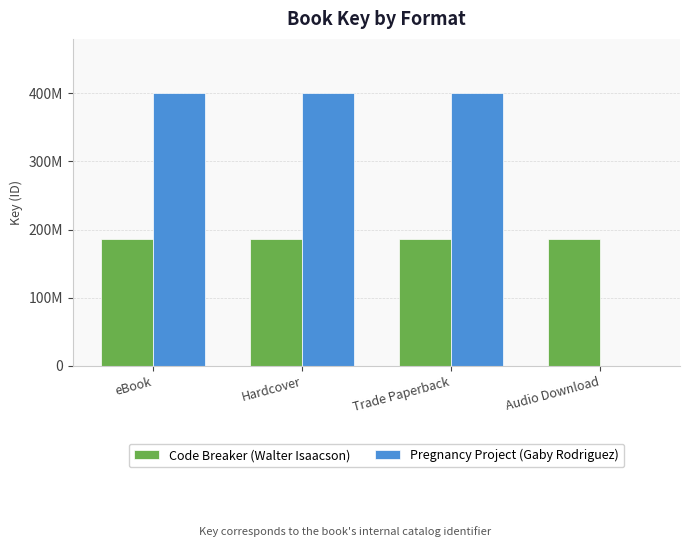

What is the sum of all Pregnancy Project (Gaby Rodriguez) values?

1201308813